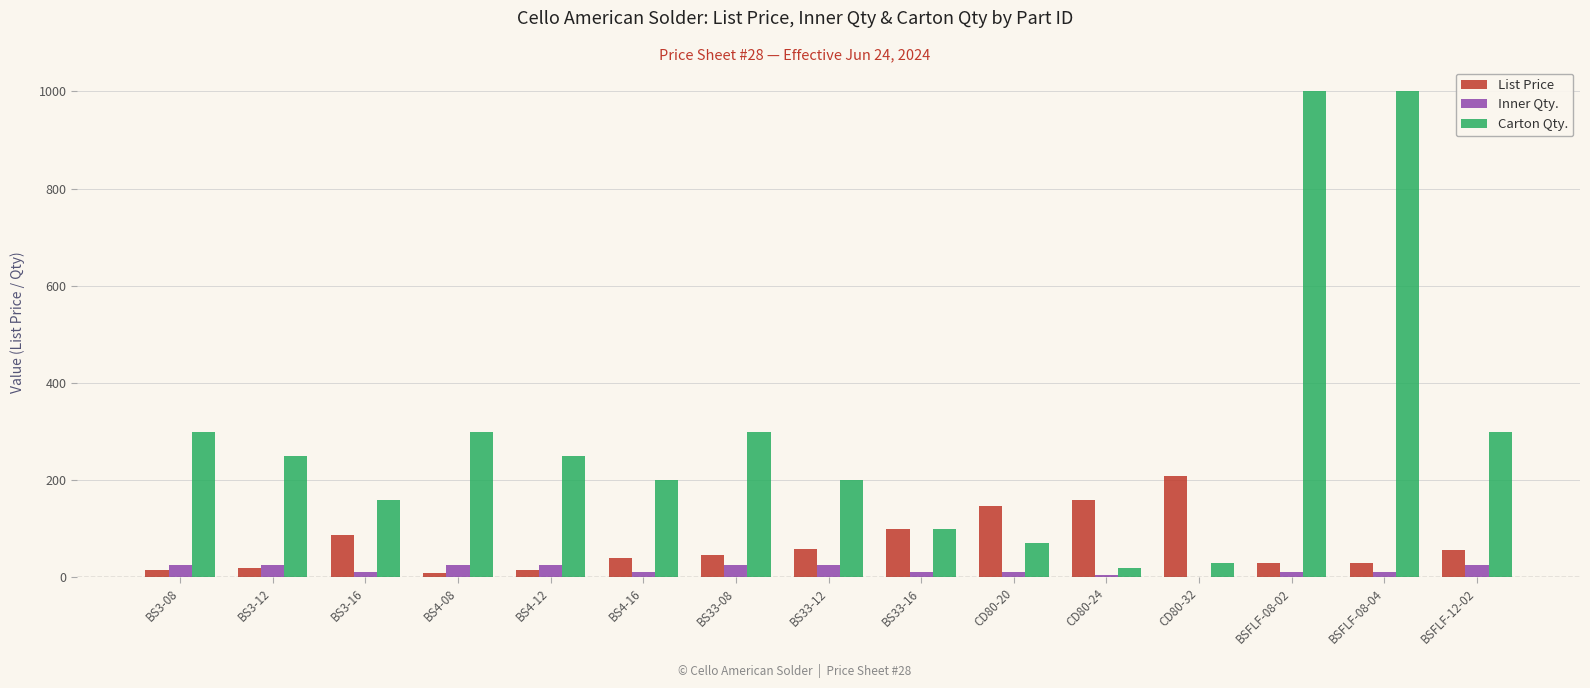

Which series has the largest total across all categories?

Carton Qty.